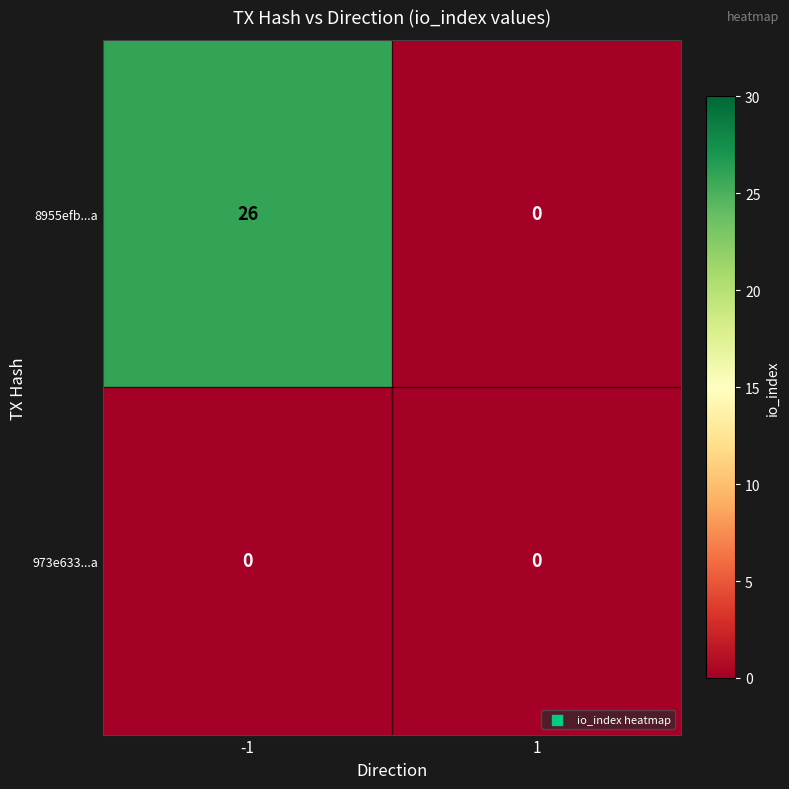

Rank the series by their maximum value, from lowest to highest.

973e633...a, 8955efb...a